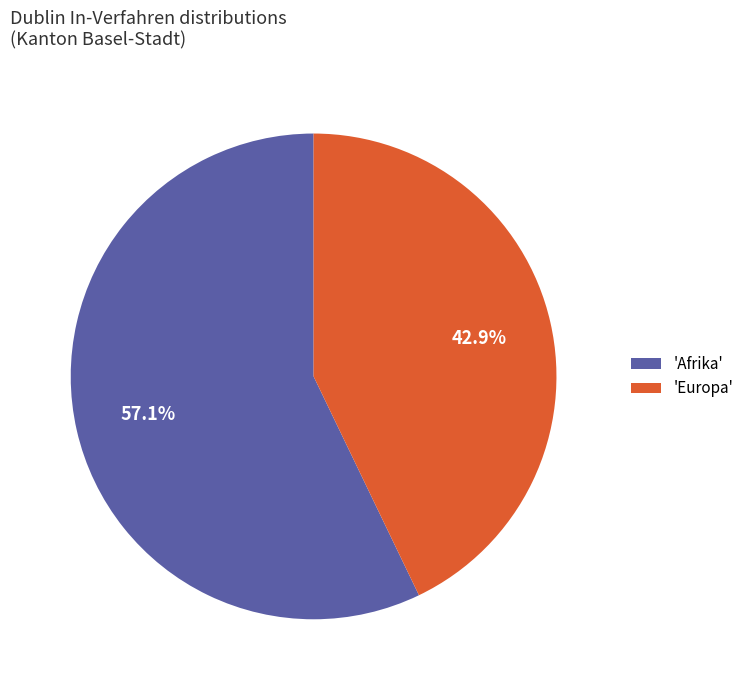

Is there any slice that represents more than half of the pie?

Yes